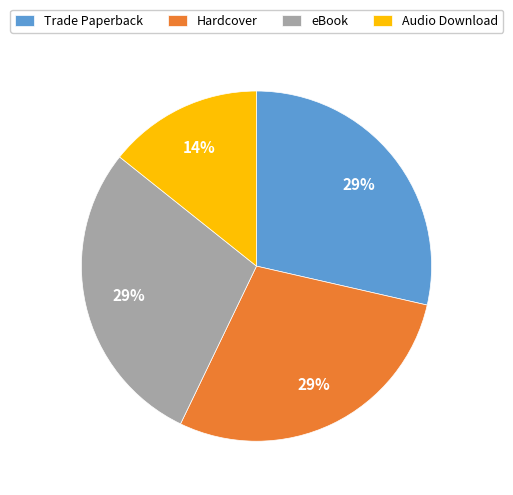

Which category has the smallest portion of the pie?

Audio Download